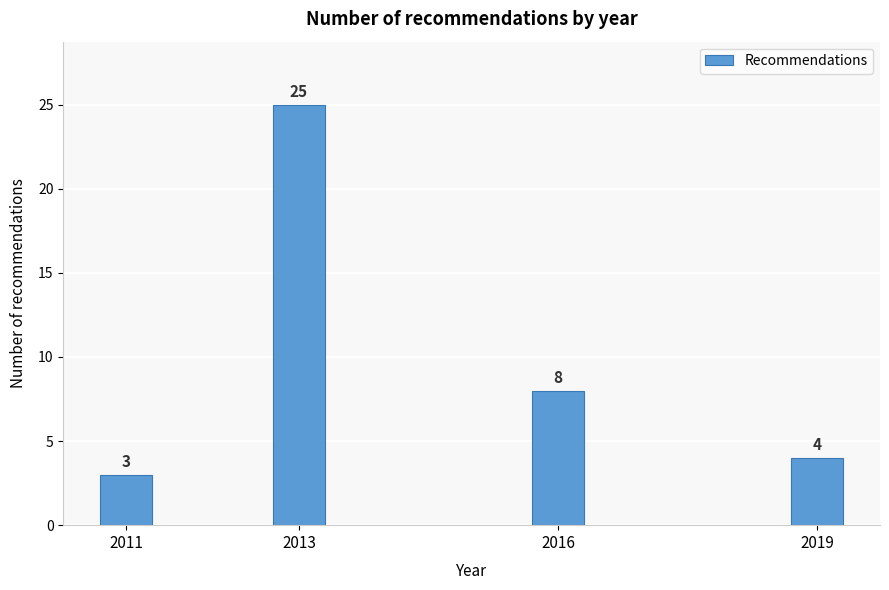

Reading left to right, extract all data points from this chart.

3	25	8	4